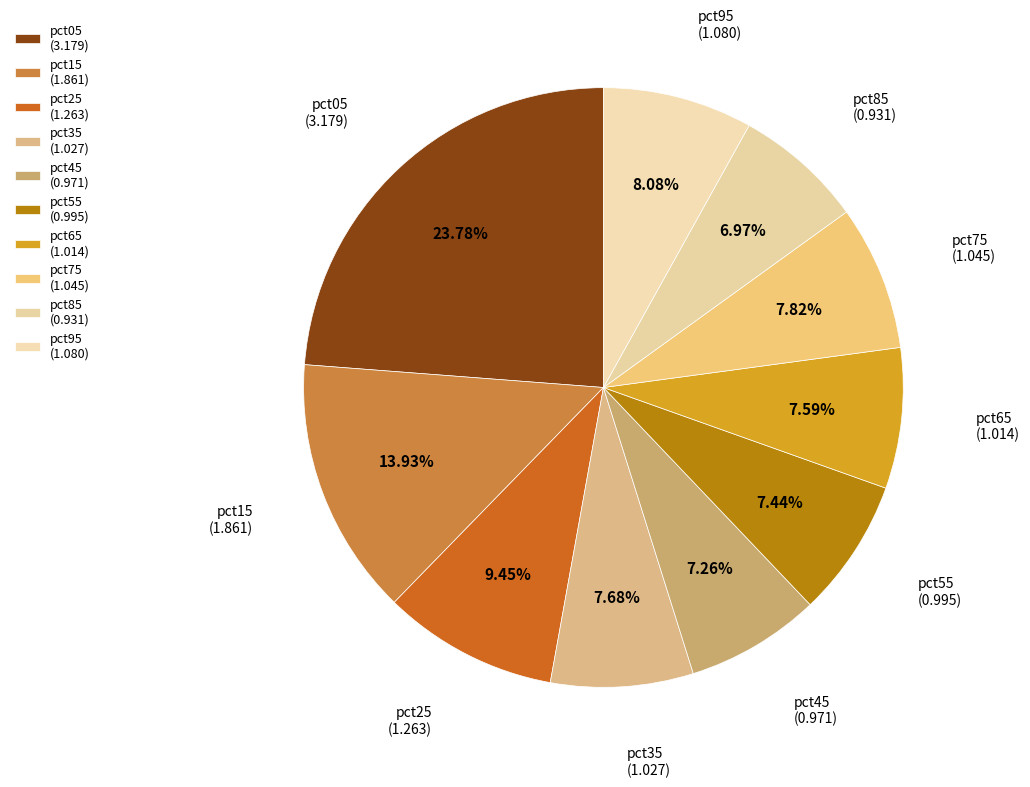

Count the number of slices in the pie.

10